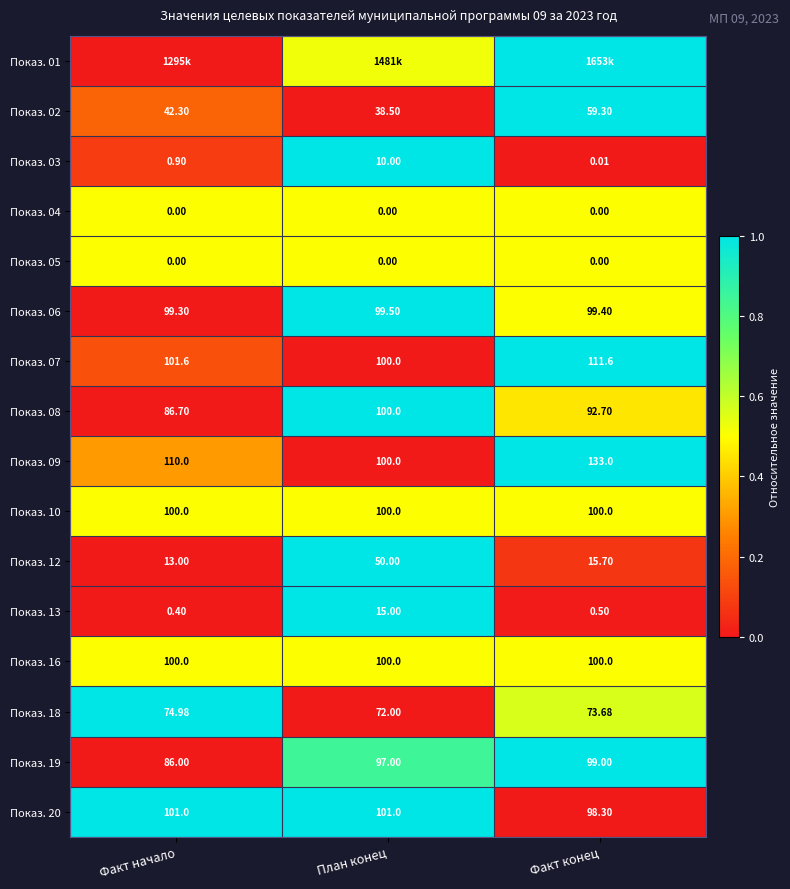

What is the greatest value displayed?

1.0